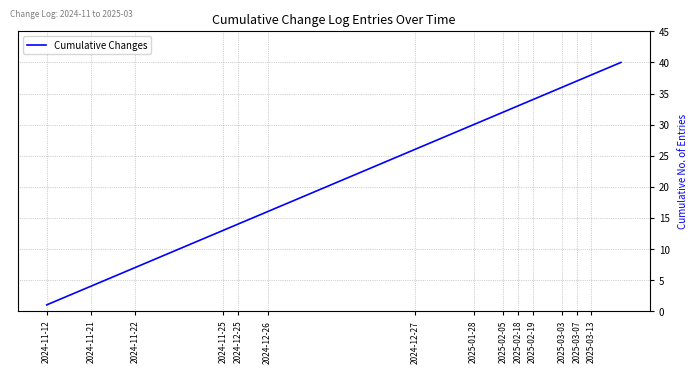

How many lines are shown in the chart?

1